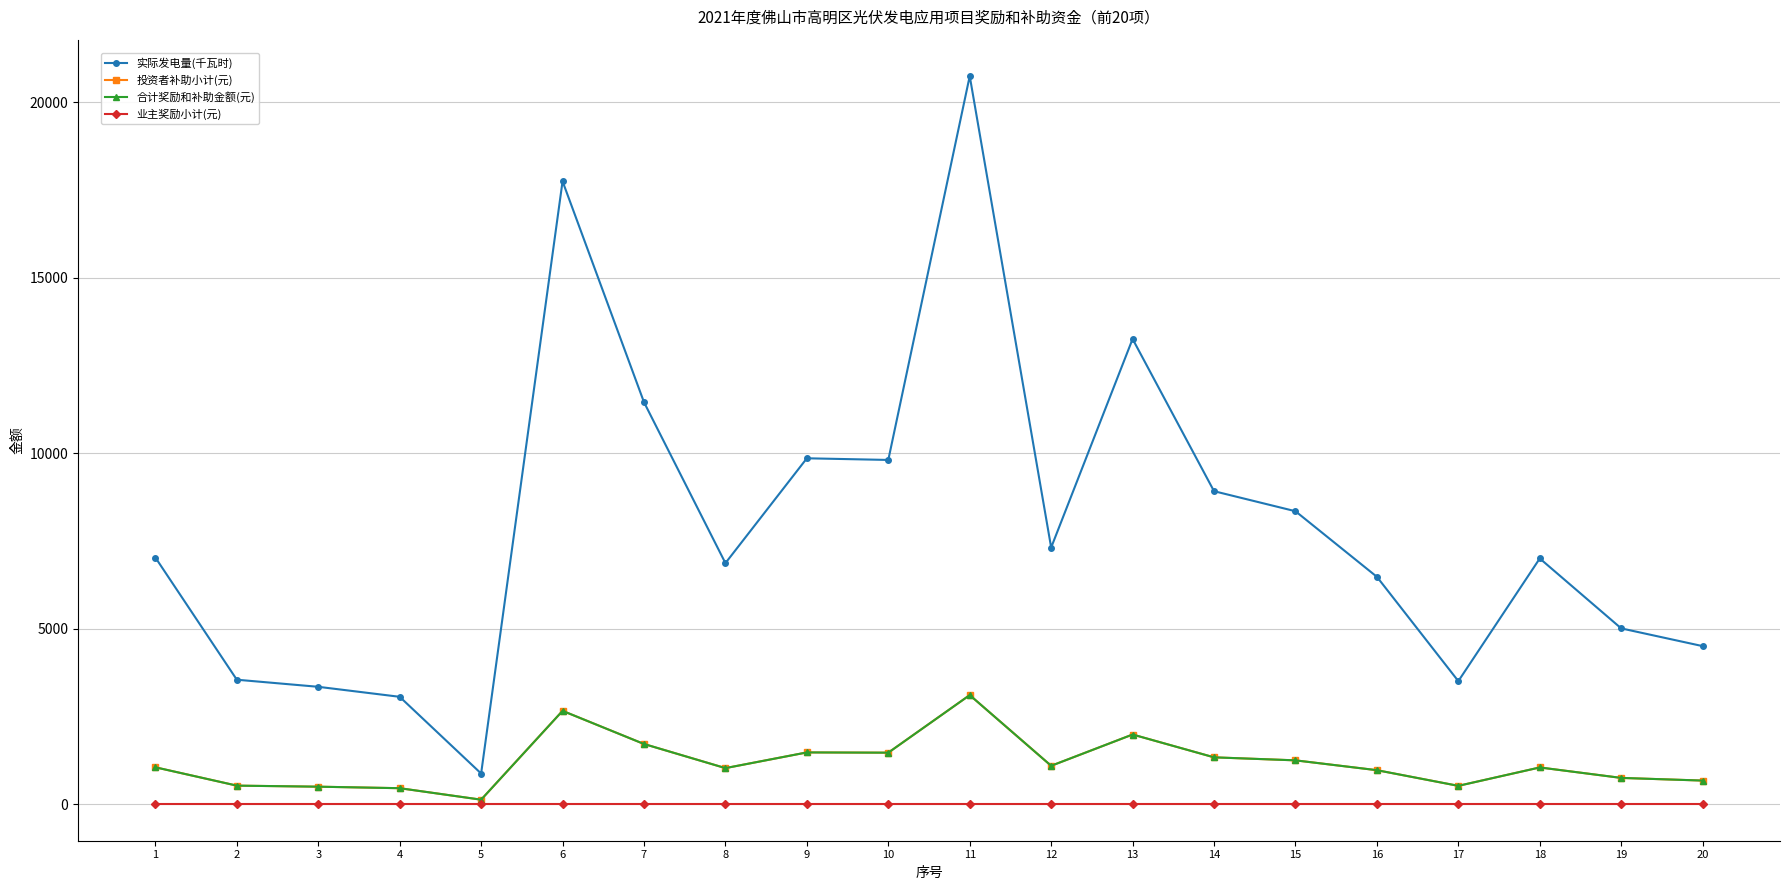

Is it true that 业主奖励小计(元) equals 0.0 at 20?

True